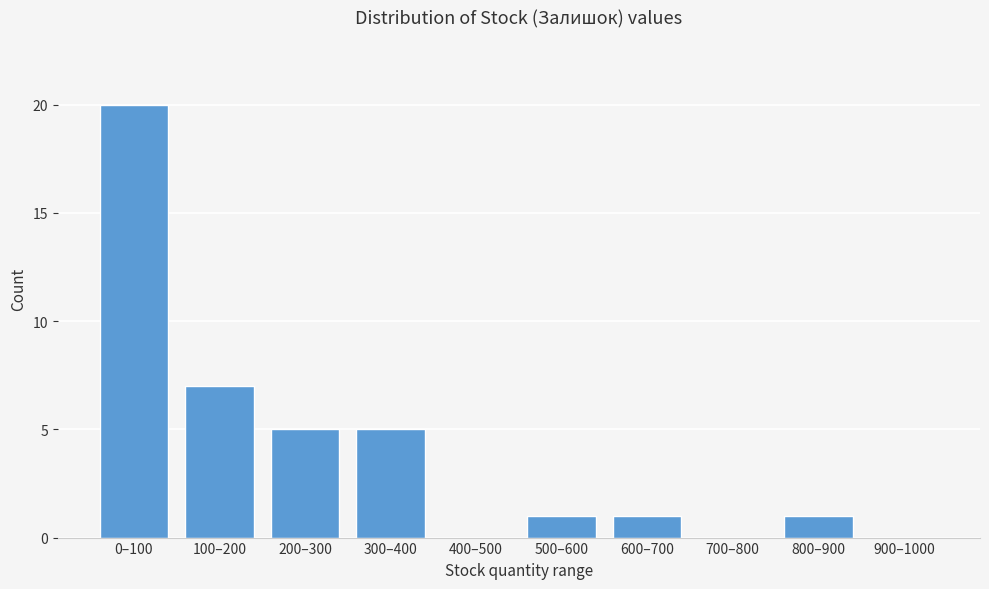

Reading left to right, transcribe all the data shown in this chart.

0–100=20	100–200=7	200–300=5	300–400=5	400–500=0	500–600=1	600–700=1	700–800=0	800–900=1	900–1000=0